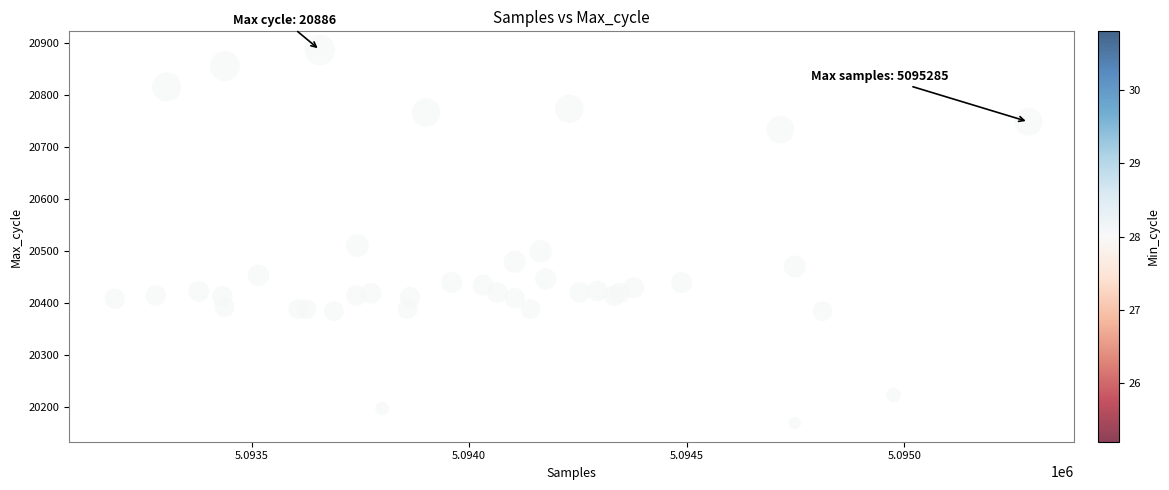

What Y value in the scatter plot is closest to 20527?

20510